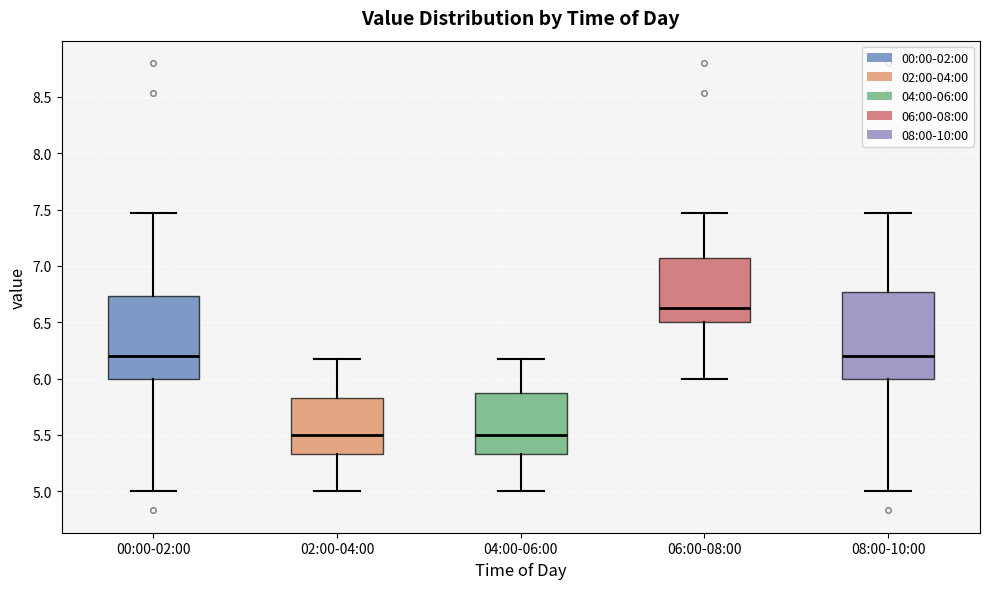

Where does the median line of the box for 02:00-04:00 sit on the y-axis? The values are not printed on the chart, so give them approximately, as read against the axis.

5.50